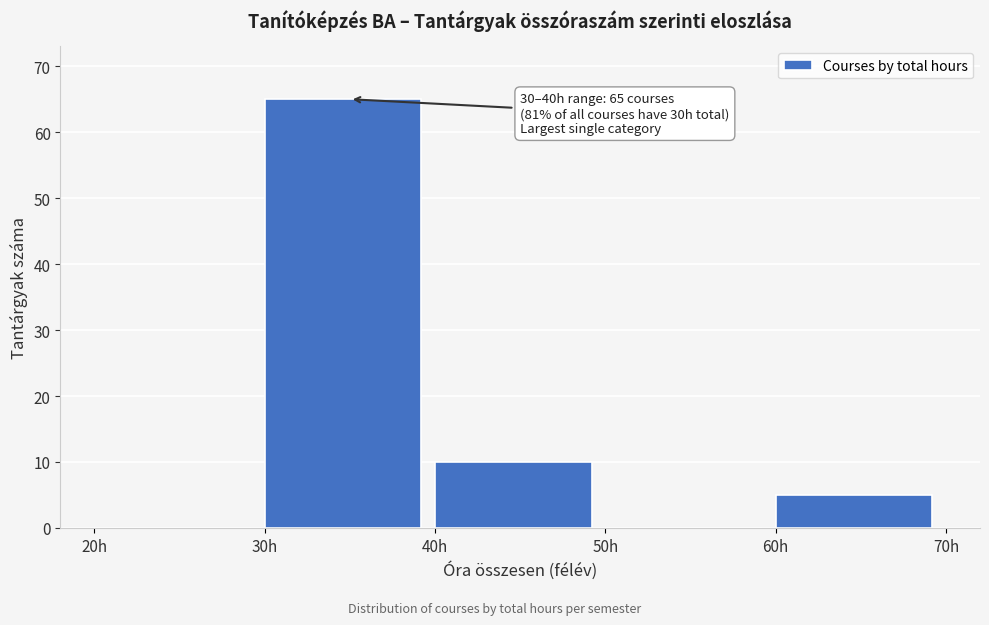

Over which range of the x-axis is the bar tallest?

30 to 40